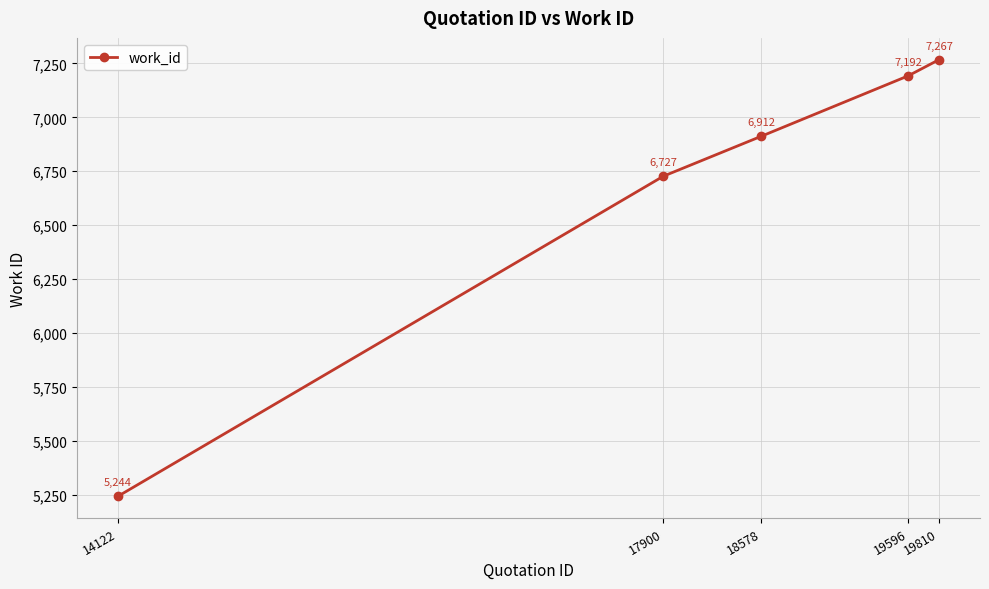

What is the value of the 3rd point from the left?

6912